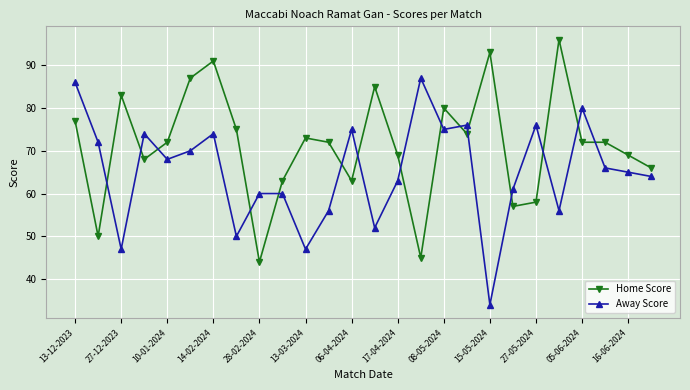

Rank the series by their average value, from lowest to highest.

Away Score, Home Score